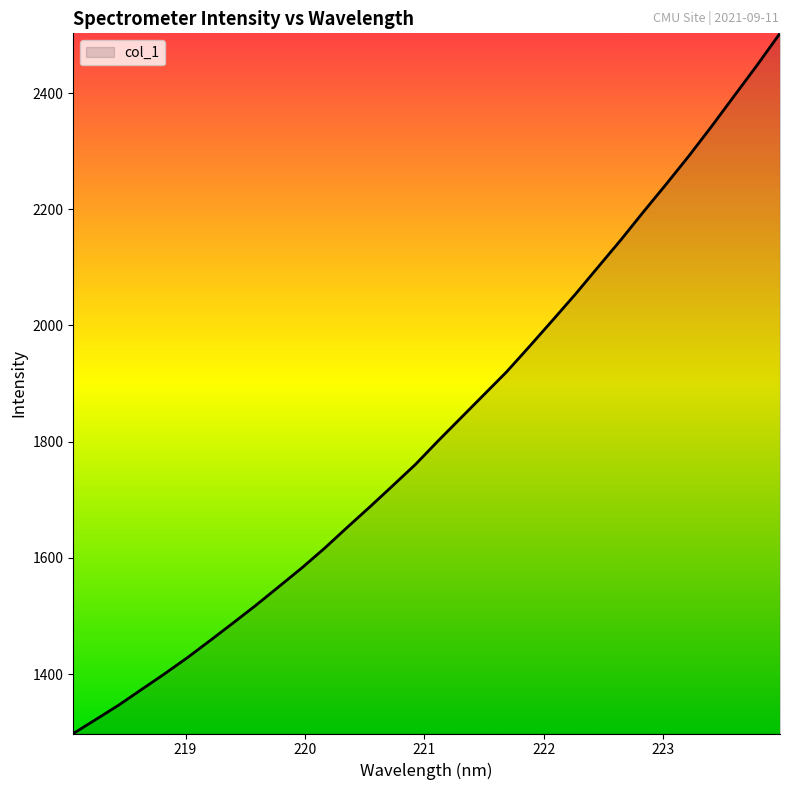

How many lines are shown in the chart?

1